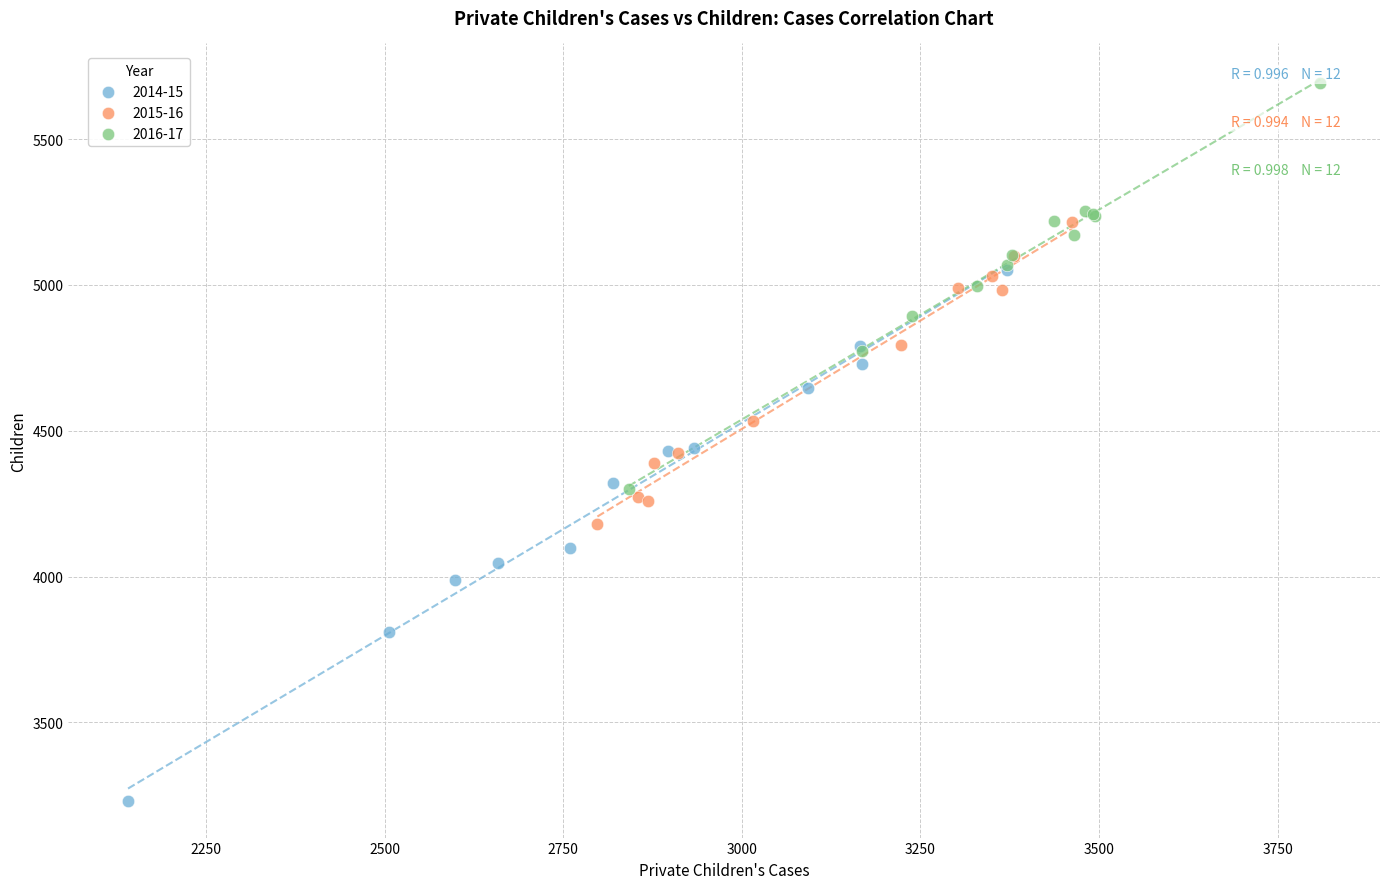

Which series contains the highest Y value?

2016-17